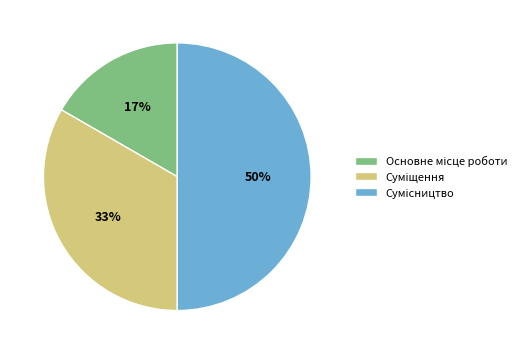

To the nearest percent, what is the difference between the largest and smallest slice percentages?

33%